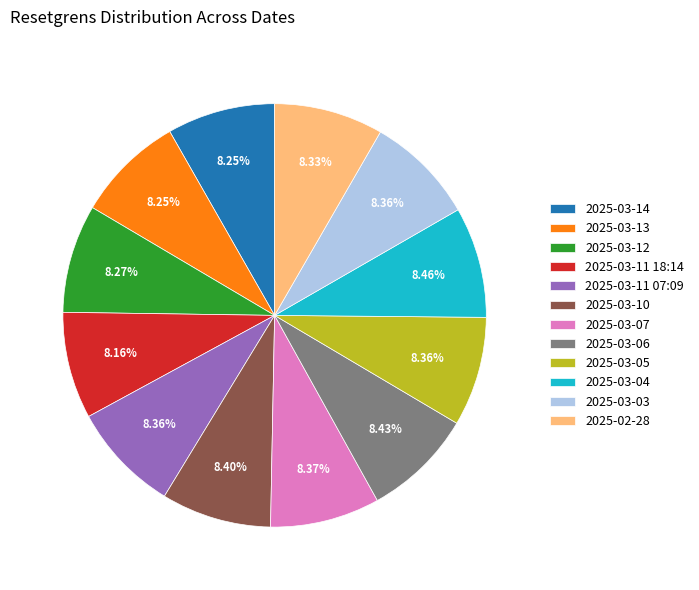

How many segments does this pie chart have?

12